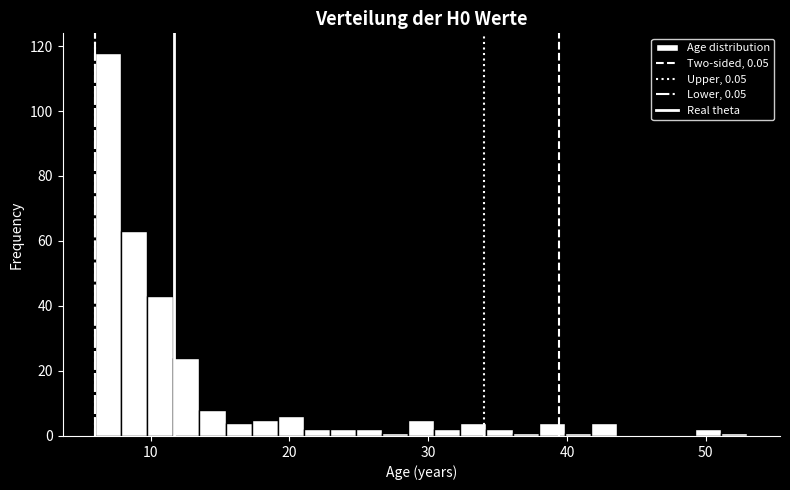

Read against the x-axis, roughly where is the centre of the tallest bar?

7